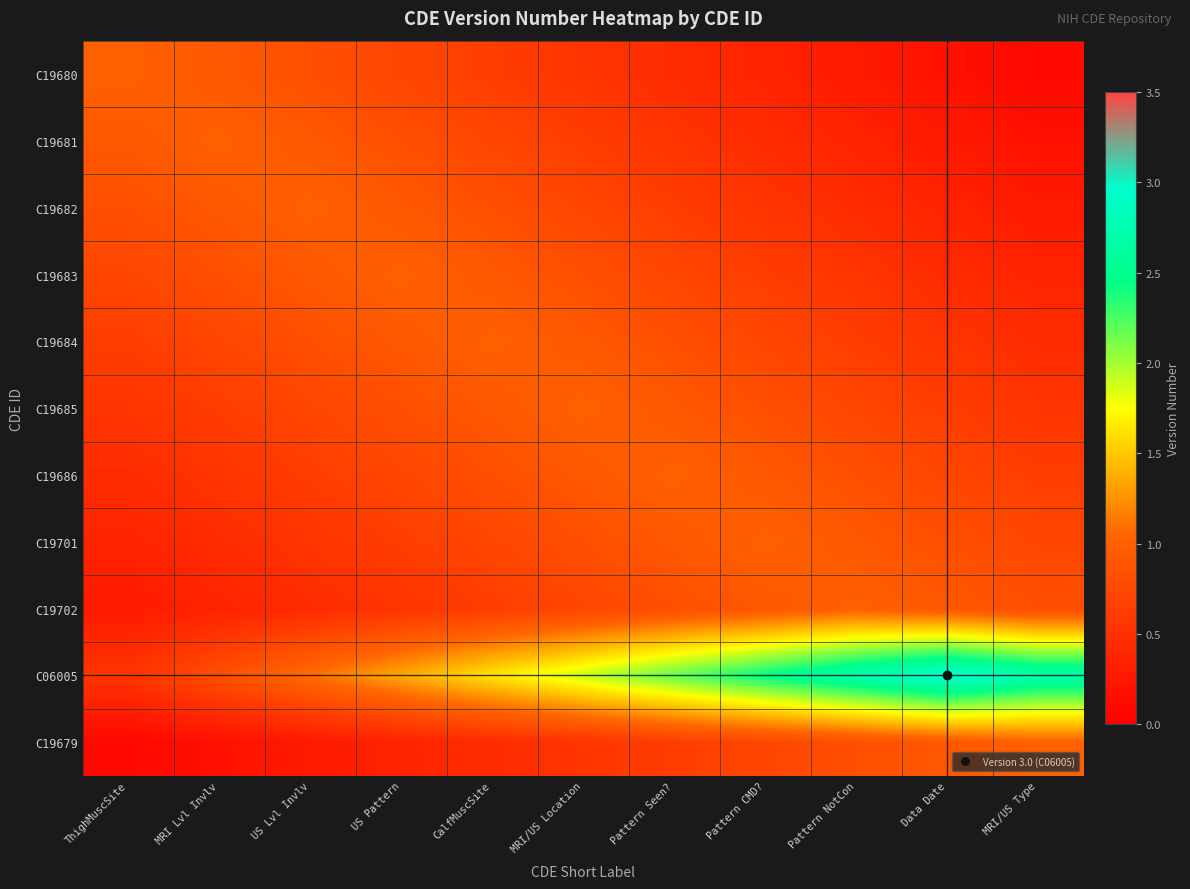

Reading left to right, list all the values displayed in this chart.

C19680: ThighMuscSite=1.0	MRI Lvl Invlv=0.9	US Lvl Invlv=0.8	US Pattern=0.7	CalfMuscSite=0.6	MRI/US Location=0.5	Pattern Seen?=0.5	Pattern CMD?=0.4	Pattern NotCon=0.3	Data Date=0.2	MRI/US Type=0.1
C19681: ThighMuscSite=0.9	MRI Lvl Invlv=1.0	US Lvl Invlv=0.9	US Pattern=0.8	CalfMuscSite=0.7	MRI/US Location=0.6	Pattern Seen?=0.5	Pattern CMD?=0.5	Pattern NotCon=0.4	Data Date=0.3	MRI/US Type=0.2
C19682: ThighMuscSite=0.8	MRI Lvl Invlv=0.9	US Lvl Invlv=1.0	US Pattern=0.9	CalfMuscSite=0.8	MRI/US Location=0.7	Pattern Seen?=0.6	Pattern CMD?=0.5	Pattern NotCon=0.5	Data Date=0.4	MRI/US Type=0.3
C19683: ThighMuscSite=0.7	MRI Lvl Invlv=0.8	US Lvl Invlv=0.9	US Pattern=1.0	CalfMuscSite=0.9	MRI/US Location=0.8	Pattern Seen?=0.7	Pattern CMD?=0.6	Pattern NotCon=0.5	Data Date=0.5	MRI/US Type=0.4
C19684: ThighMuscSite=0.6	MRI Lvl Invlv=0.7	US Lvl Invlv=0.8	US Pattern=0.9	CalfMuscSite=1.0	MRI/US Location=0.9	Pattern Seen?=0.8	Pattern CMD?=0.7	Pattern NotCon=0.6	Data Date=0.5	MRI/US Type=0.5
C19685: ThighMuscSite=0.5	MRI Lvl Invlv=0.6	US Lvl Invlv=0.7	US Pattern=0.8	CalfMuscSite=0.9	MRI/US Location=1.0	Pattern Seen?=0.9	Pattern CMD?=0.8	Pattern NotCon=0.7	Data Date=0.6	MRI/US Type=0.5
C19686: ThighMuscSite=0.5	MRI Lvl Invlv=0.5	US Lvl Invlv=0.6	US Pattern=0.7	CalfMuscSite=0.8	MRI/US Location=0.9	Pattern Seen?=1.0	Pattern CMD?=0.9	Pattern NotCon=0.8	Data Date=0.7	MRI/US Type=0.6
C19701: ThighMuscSite=0.4	MRI Lvl Invlv=0.5	US Lvl Invlv=0.5	US Pattern=0.6	CalfMuscSite=0.7	MRI/US Location=0.8	Pattern Seen?=0.9	Pattern CMD?=1.0	Pattern NotCon=0.9	Data Date=0.8	MRI/US Type=0.7
C19702: ThighMuscSite=0.3	MRI Lvl Invlv=0.4	US Lvl Invlv=0.5	US Pattern=0.5	CalfMuscSite=0.6	MRI/US Location=0.7	Pattern Seen?=0.8	Pattern CMD?=0.9	Pattern NotCon=1.0	Data Date=0.9	MRI/US Type=0.8
C06005: ThighMuscSite=0.5	MRI Lvl Invlv=0.8	US Lvl Invlv=1.1	US Pattern=1.4	CalfMuscSite=1.6	MRI/US Location=1.9	Pattern Seen?=2.2	Pattern CMD?=2.5	Pattern NotCon=2.7	Data Date=3.0	MRI/US Type=2.7
C19679: ThighMuscSite=0.1	MRI Lvl Invlv=0.2	US Lvl Invlv=0.3	US Pattern=0.4	CalfMuscSite=0.5	MRI/US Location=0.5	Pattern Seen?=0.6	Pattern CMD?=0.7	Pattern NotCon=0.8	Data Date=0.9	MRI/US Type=1.0